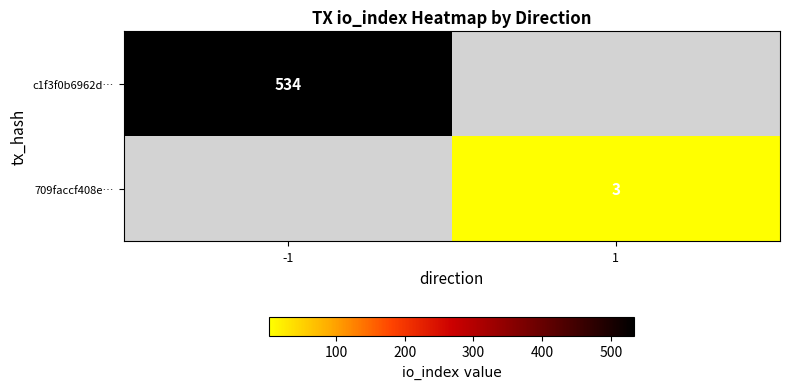

The value of c1f3f0b6962d… at -1 is 949. True or false?

False